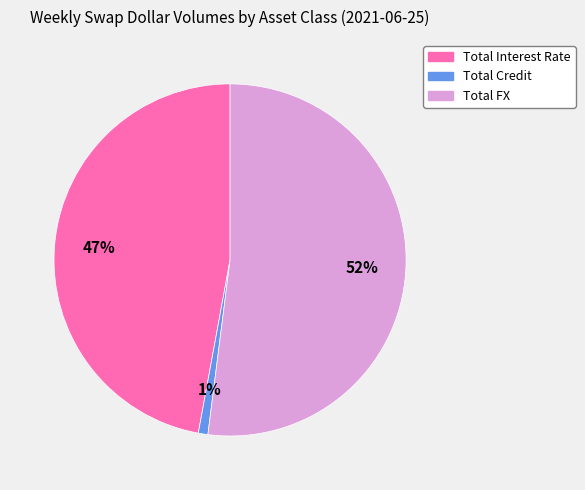

What percentage is the Total Interest Rate slice, to the nearest percent?

47%